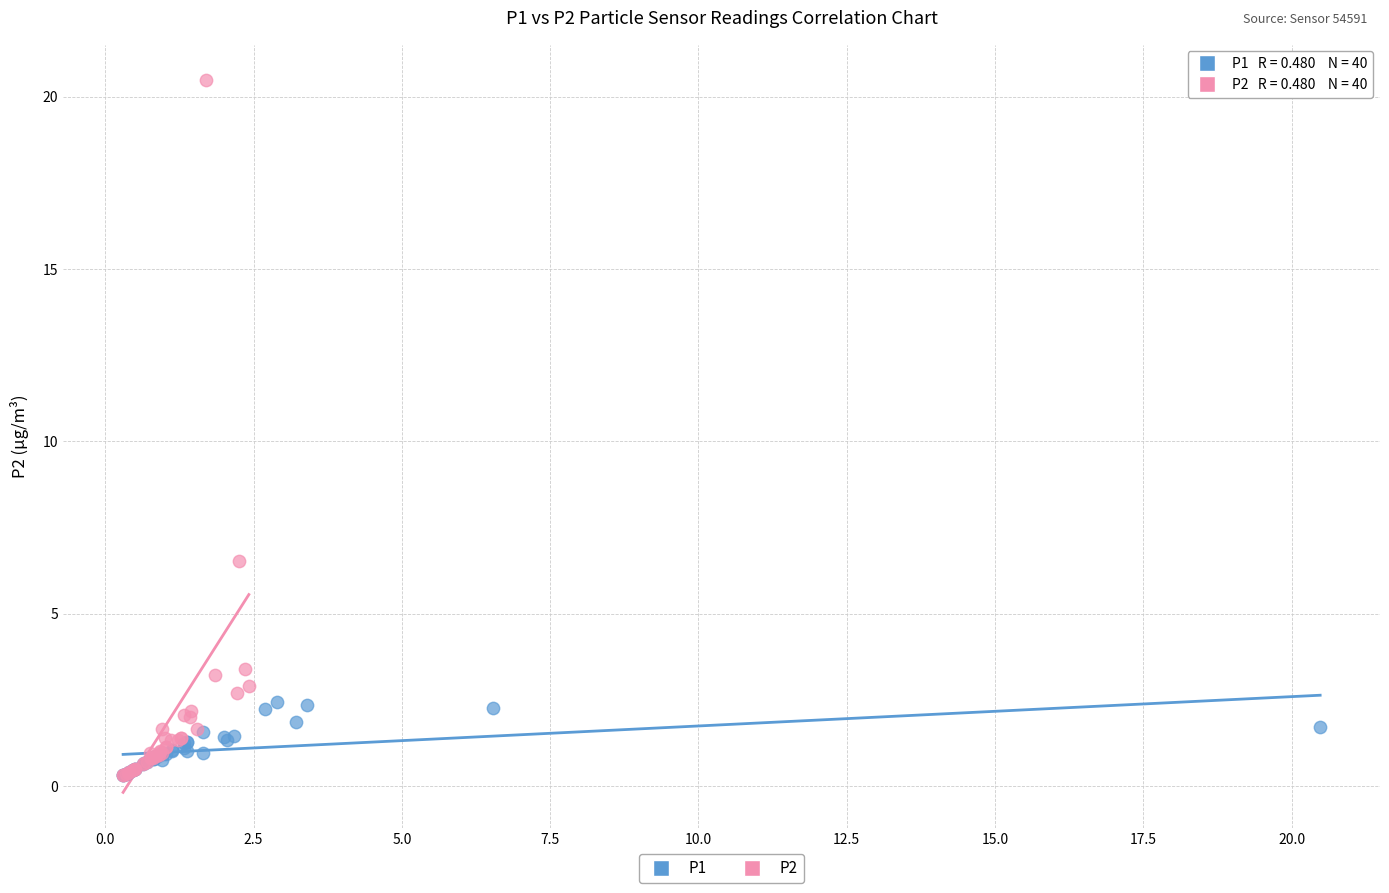

What are all the series names shown in the legend?

P1, P2